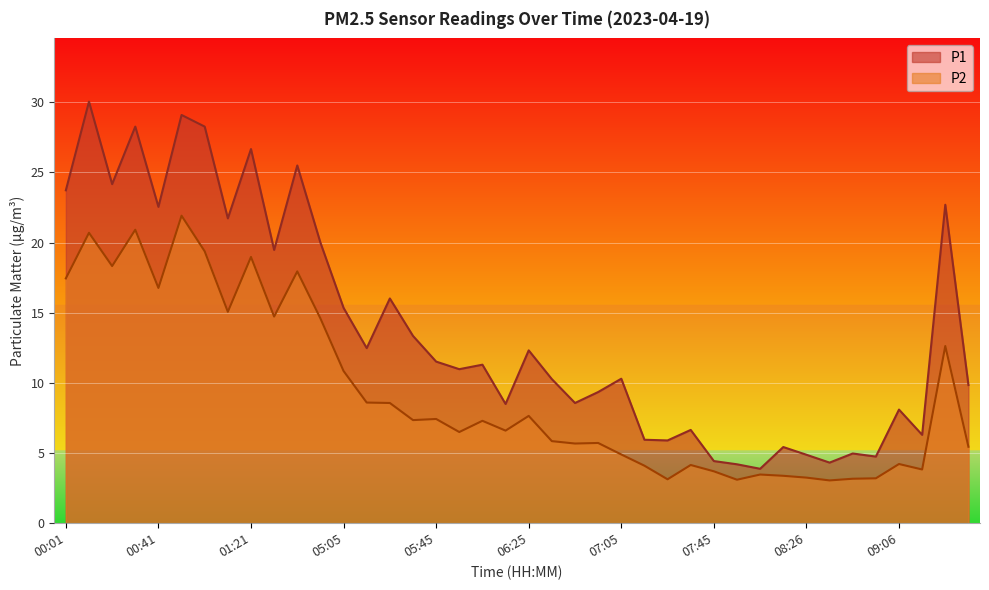

What is the difference between the maximum and second lowest values in the P2 series?

18.8